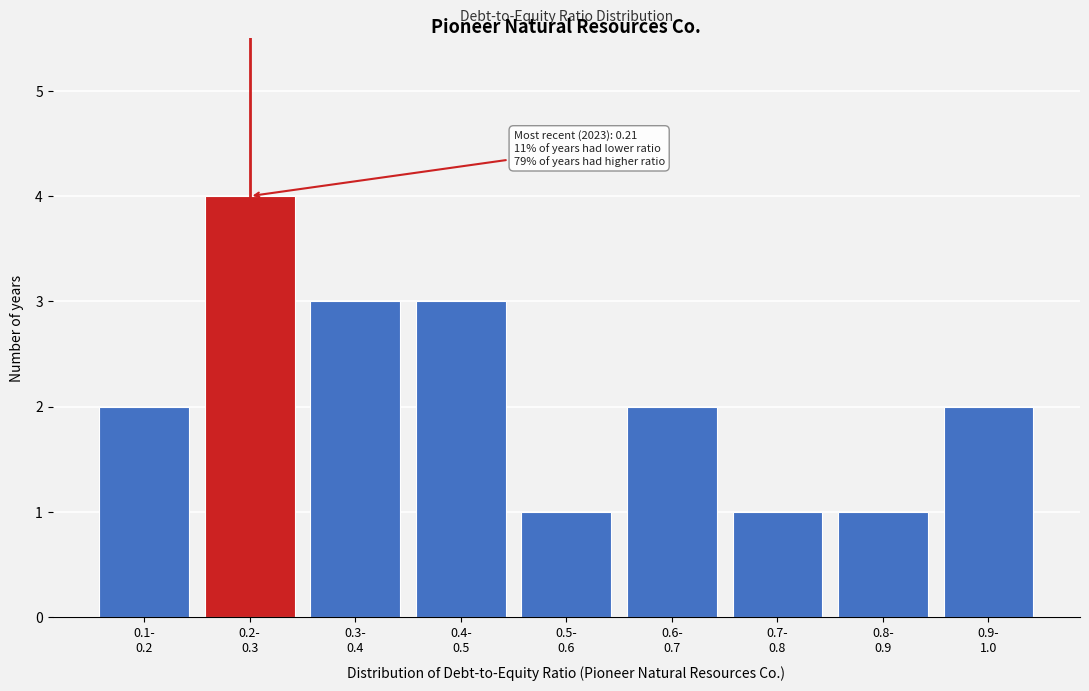

Reading left to right, extract all data points from this chart.

2	4	3	3	1	2	1	1	2